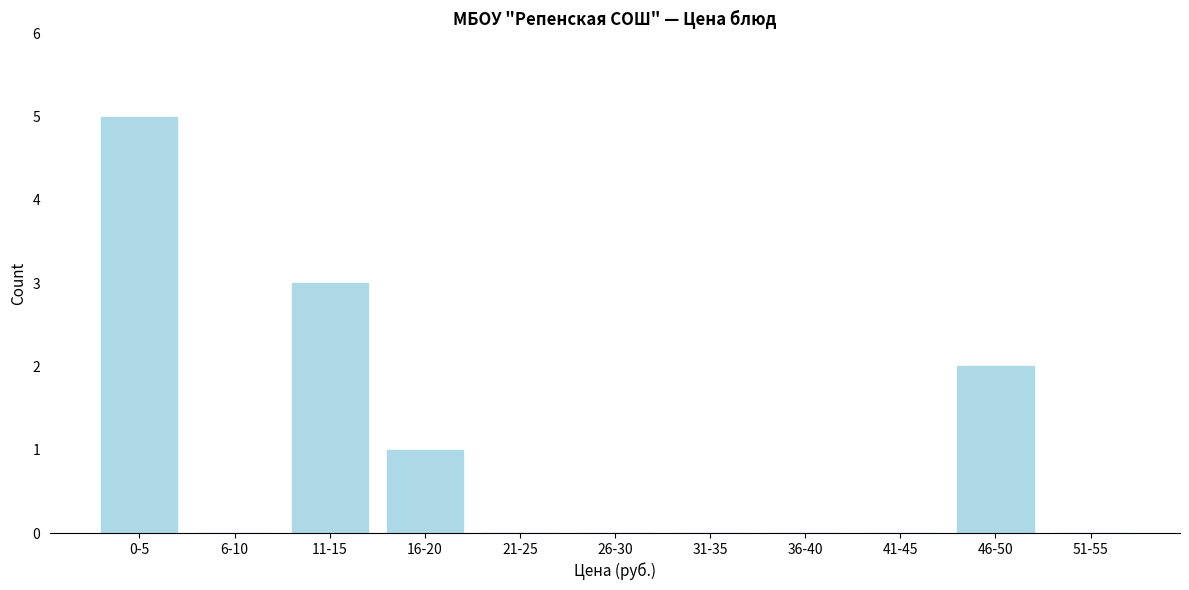

Reading left to right, extract all data points from this chart.

0-5=5	6-10=0	11-15=3	16-20=1	21-25=0	26-30=0	31-35=0	36-40=0	41-45=0	46-50=2	51-55=0